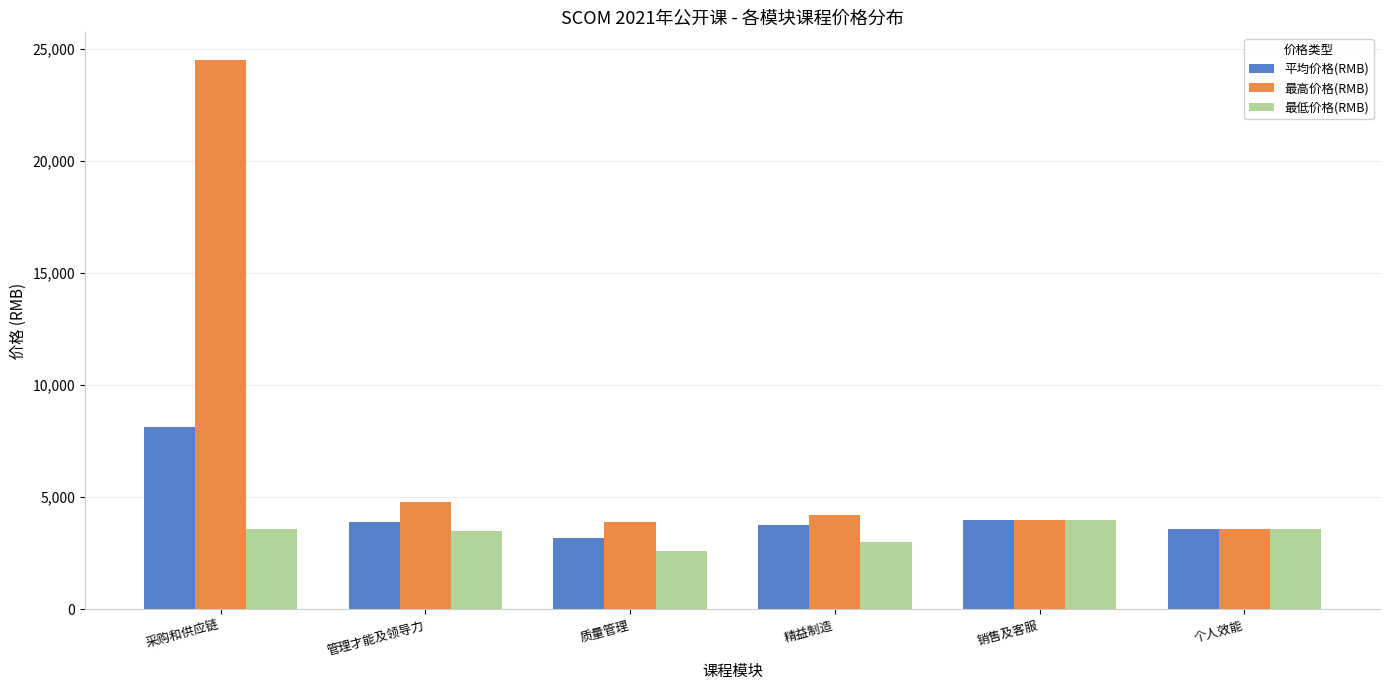

What is the difference between the second highest and second lowest values in the 最低价格(RMB) series?

600.0